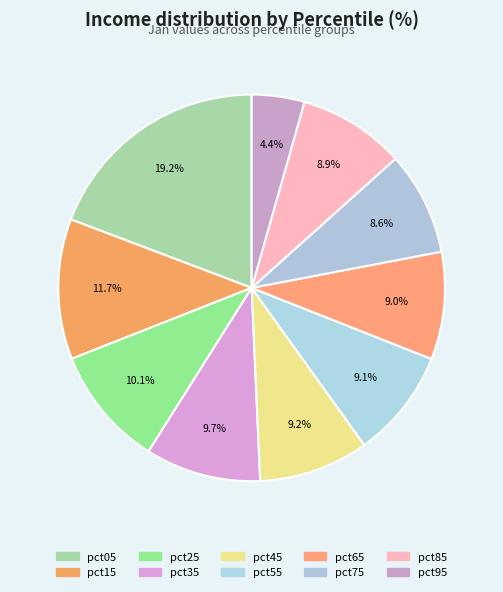

Is there a majority slice in this chart?

No